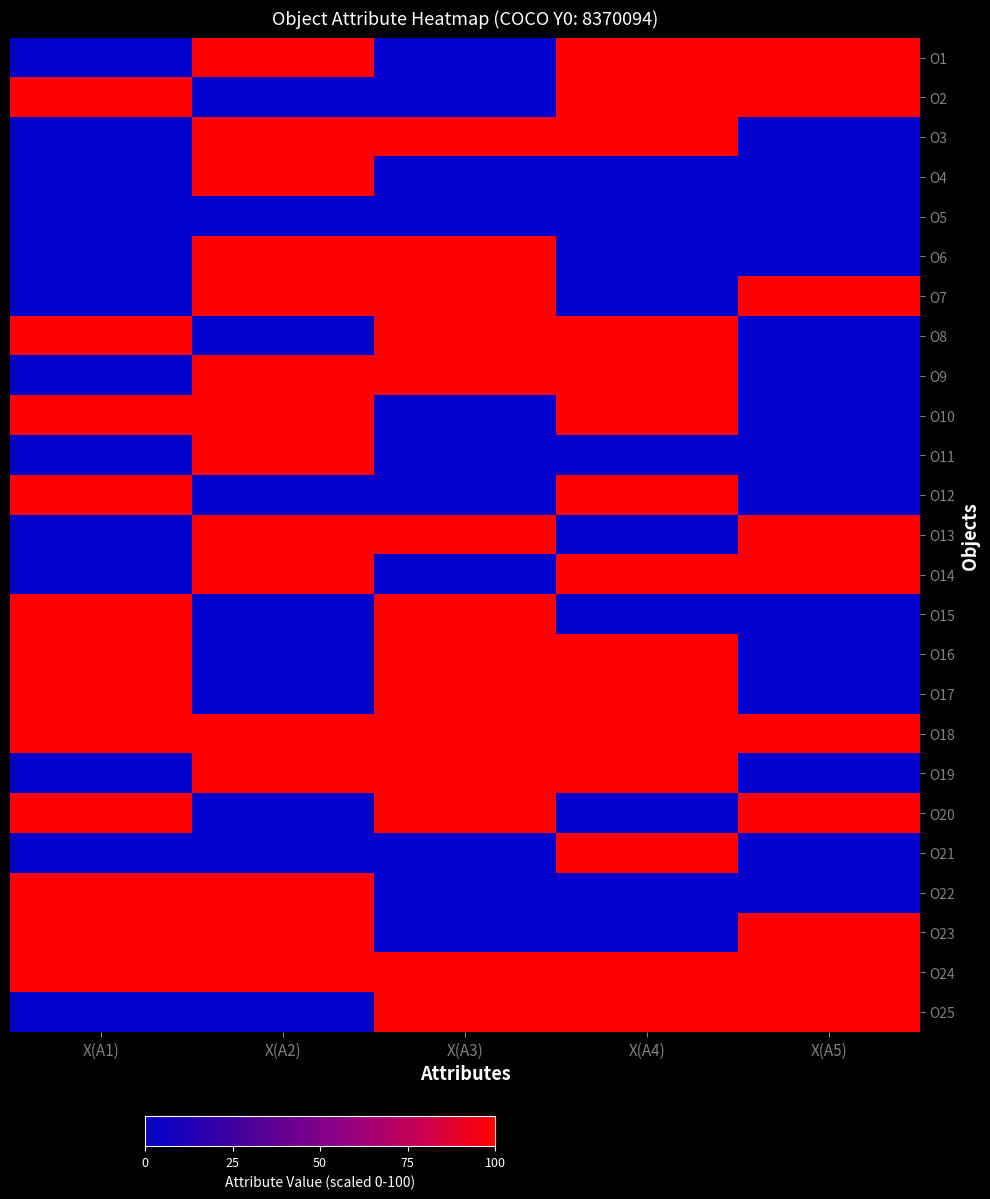

At which category is the sum across all series the highest?

X(A2)